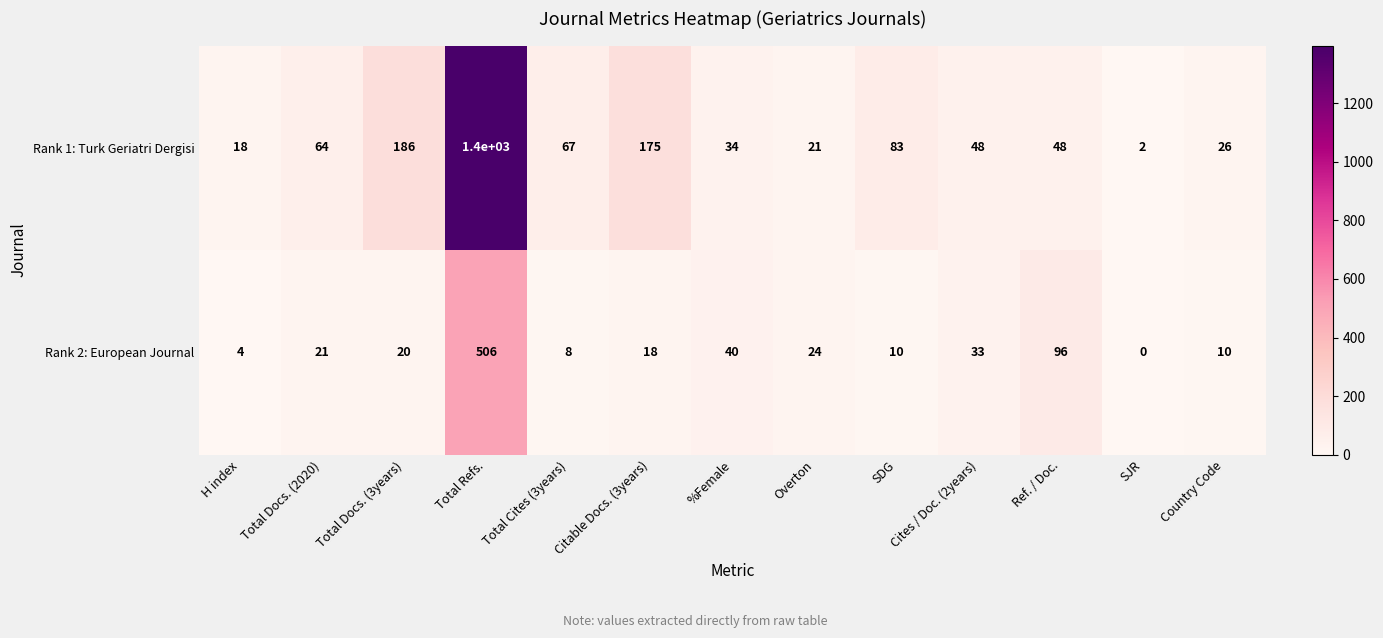

What is the maximum value for Rank 2: European Journal?

506